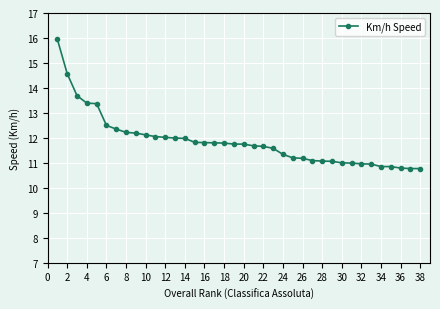

How many categories are shown in the chart?

38